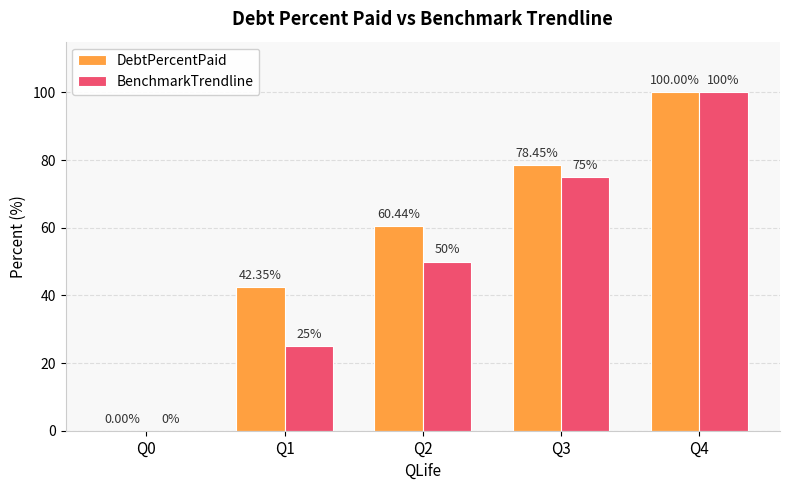

Reading left to right, transcribe all the data shown in this chart.

DebtPercentPaid: 0.0	42.4	60.4	78.5	100.0
BenchmarkTrendline: 0.0	25.0	50.0	75.0	100.0